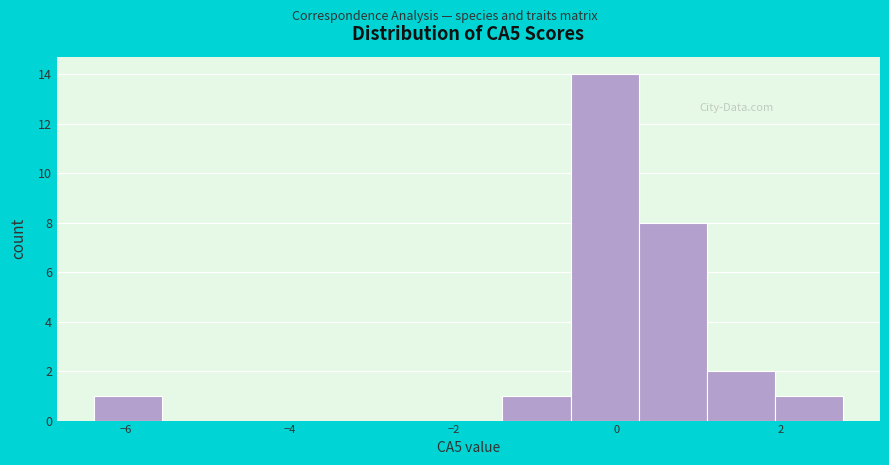

How tall is the bar that spans -0.6 to 0.2 on the x-axis? Neither the bar edges nor the heights are printed on the chart, so give them approximately, as read against the axes.

14